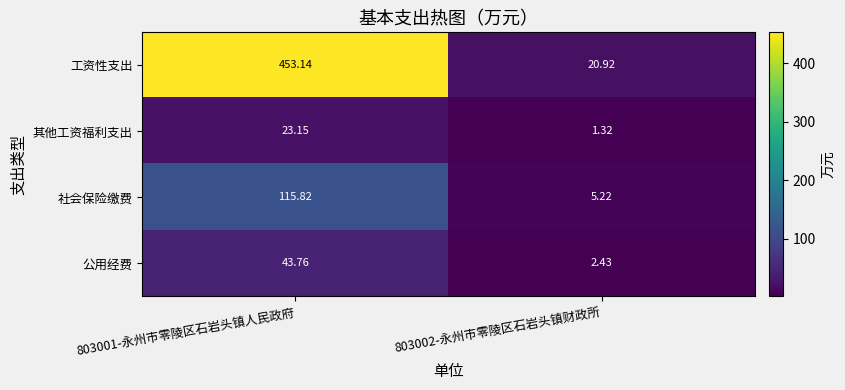

Is the value of 其他工资福利支出 at 803002-永州市零陵区石岩头镇财政所 greater than the value of 公用经费 at 803002-永州市零陵区石岩头镇财政所?

No